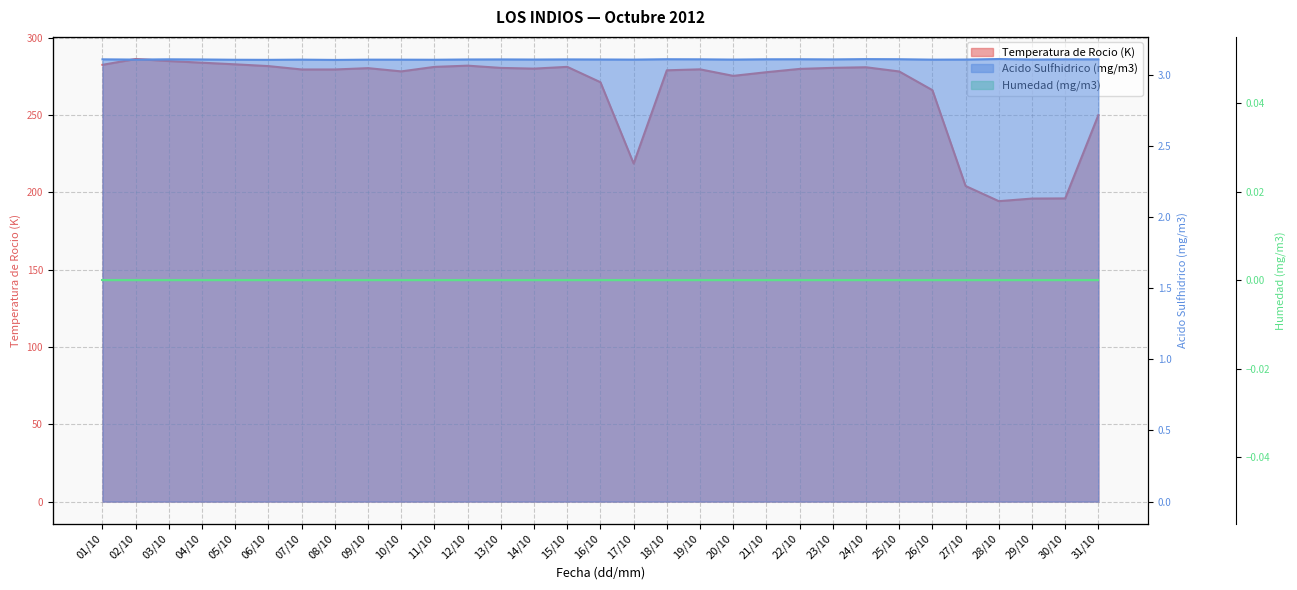

At which category does the chart reach its minimum across all series?

08/10